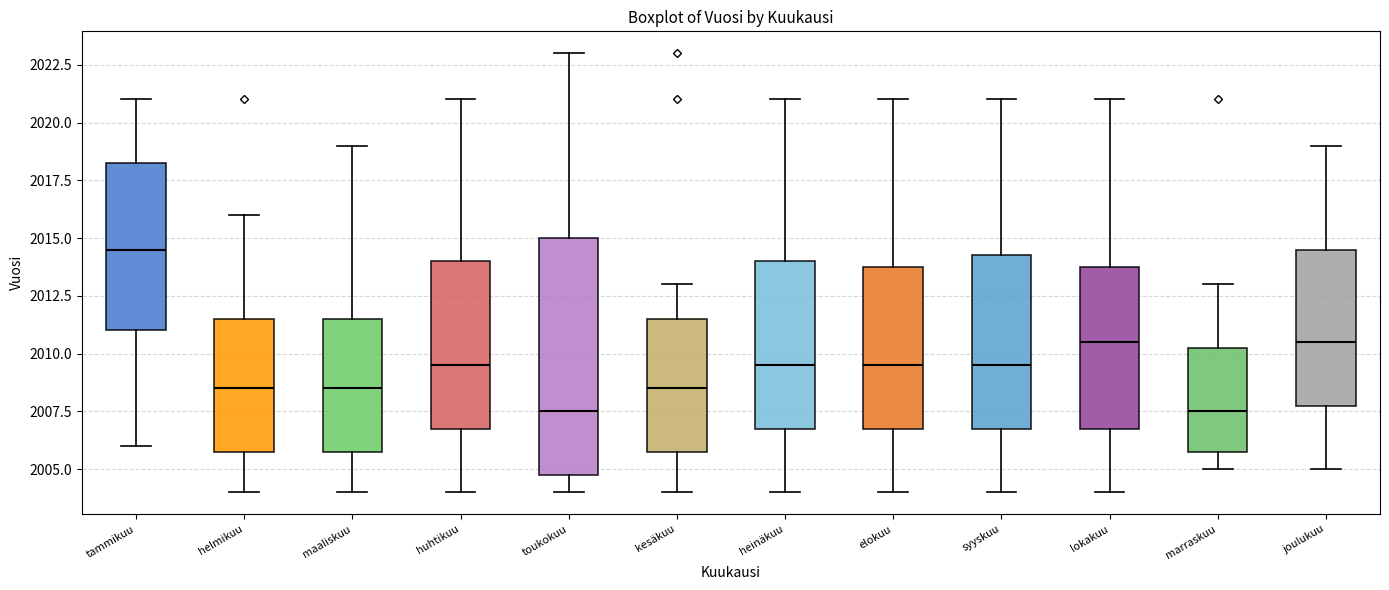

Reading left to right, transcribe this box plot: for each box, give where its median line is, the range the box spans, and where its two whiskers end, as read against the y-axis. The values are not printed on the chart, so give them approximately, as read against the axis.

tammikuu: median 2014.5, box 2011.0 to 2018.5, whiskers 2006.0 to 2021.0
helmikuu: median 2008.5, box 2006.0 to 2011.5, whiskers 2004.0 to 2016.0
maaliskuu: median 2008.5, box 2006.0 to 2011.5, whiskers 2004.0 to 2019.0
huhtikuu: median 2009.5, box 2007.0 to 2014.0, whiskers 2004.0 to 2021.0
toukokuu: median 2007.5, box 2005.0 to 2015.0, whiskers 2004.0 to 2023.0
kesäkuu: median 2008.5, box 2006.0 to 2011.5, whiskers 2004.0 to 2013.0
heinäkuu: median 2009.5, box 2007.0 to 2014.0, whiskers 2004.0 to 2021.0
elokuu: median 2009.5, box 2007.0 to 2014.0, whiskers 2004.0 to 2021.0
syyskuu: median 2009.5, box 2007.0 to 2014.5, whiskers 2004.0 to 2021.0
lokakuu: median 2010.5, box 2007.0 to 2014.0, whiskers 2004.0 to 2021.0
marraskuu: median 2007.5, box 2006.0 to 2010.5, whiskers 2005.0 to 2013.0
joulukuu: median 2010.5, box 2008.0 to 2014.5, whiskers 2005.0 to 2019.0